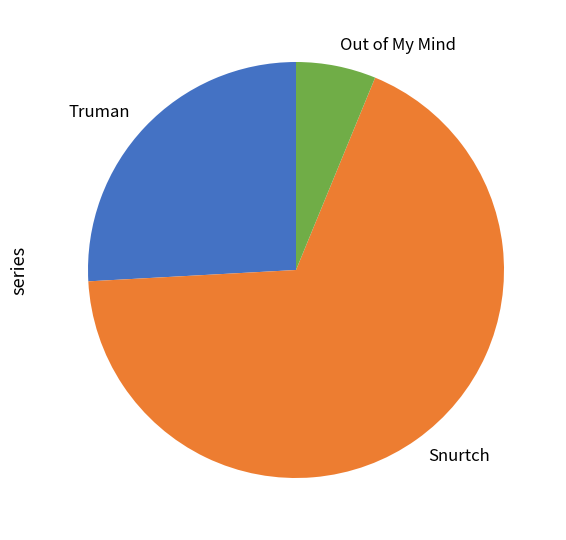

Approximately how many times larger is the value at Snurtch compared to Truman?

2.6